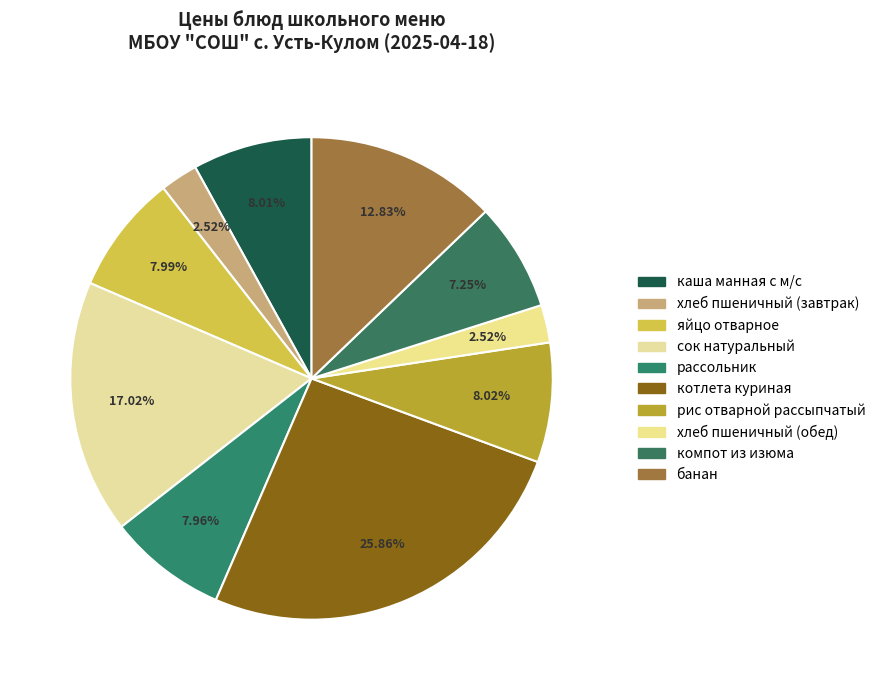

True or false: хлеб пшеничный (обед) accounts for 15% of the total.

False